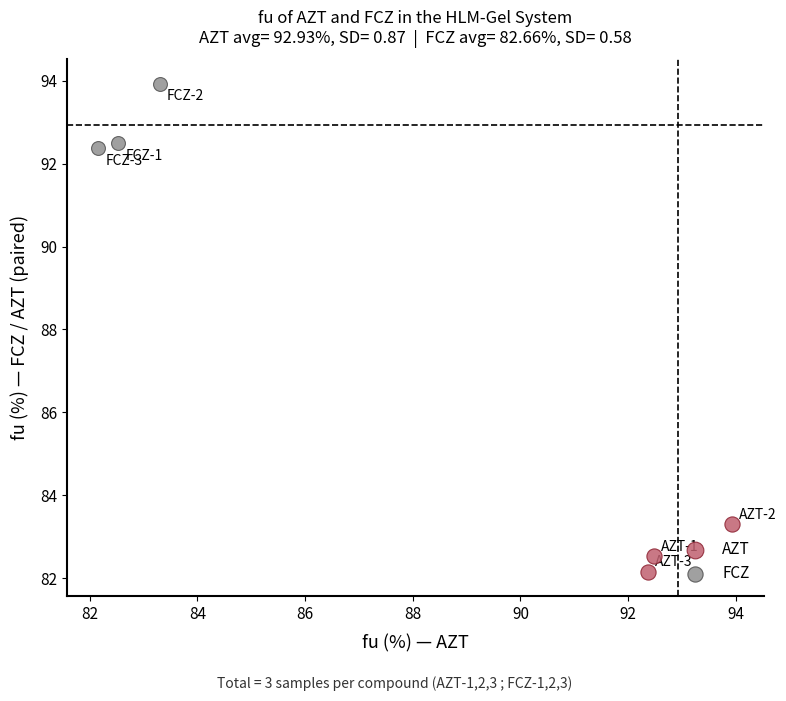

Which series reaches the minimum Y coordinate?

AZT